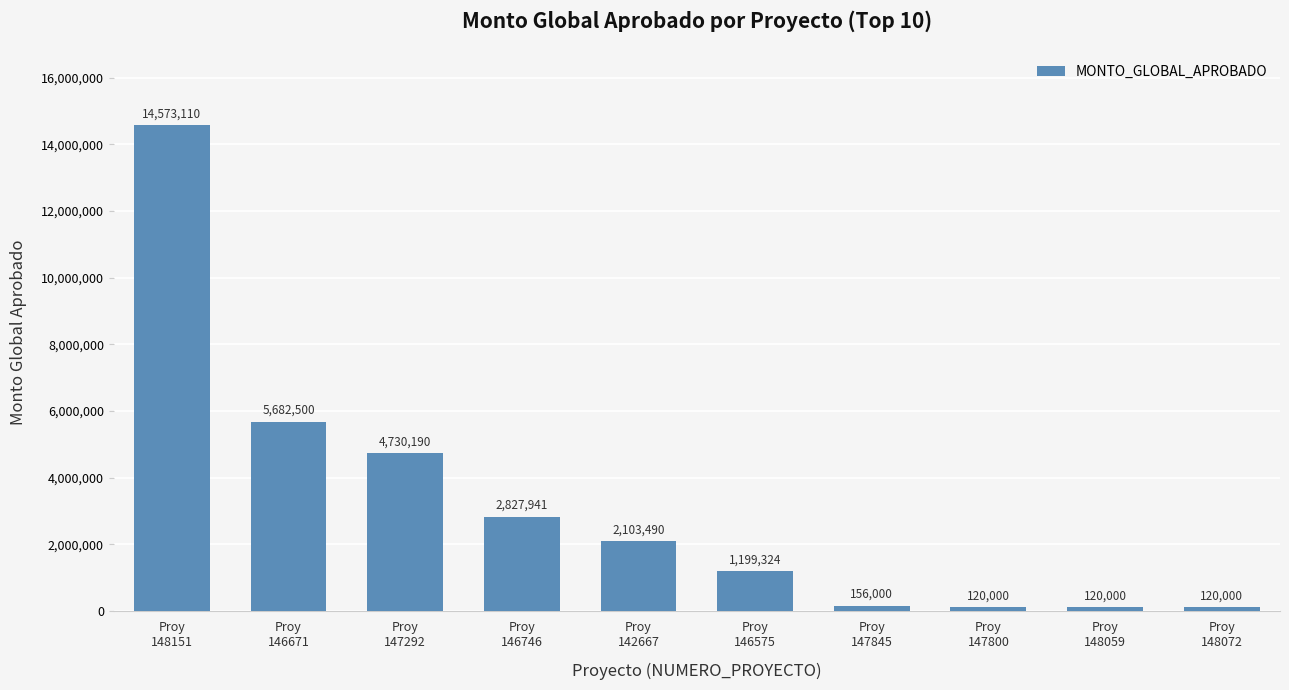

What is the difference between the maximum and minimum values?

14453110.0